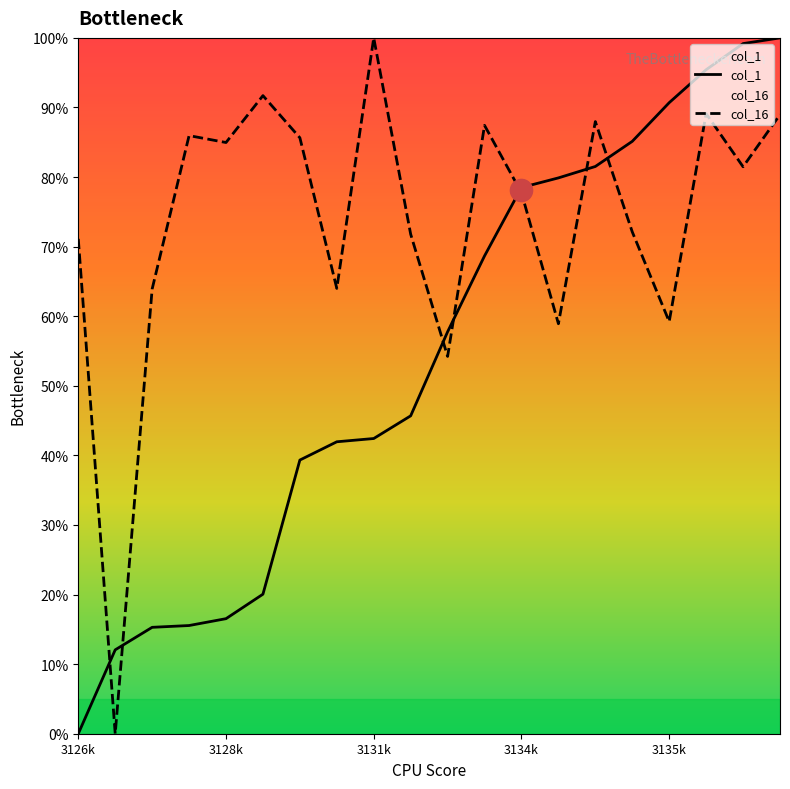

Which series has the largest total across all categories?

col_16